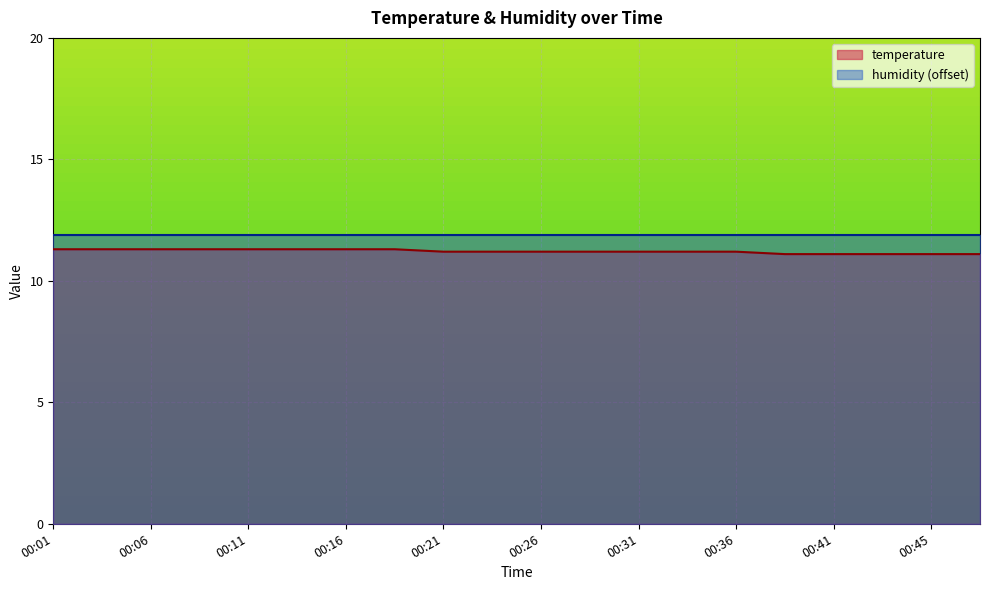

List the labels in order of value, largest first.

00:01, 00:04, 00:06, 00:09, 00:11, 00:14, 00:16, 00:18, 00:21, 00:23, 00:26, 00:28, 00:31, 00:33, 00:36, 00:38, 00:41, 00:43, 00:45, 00:48